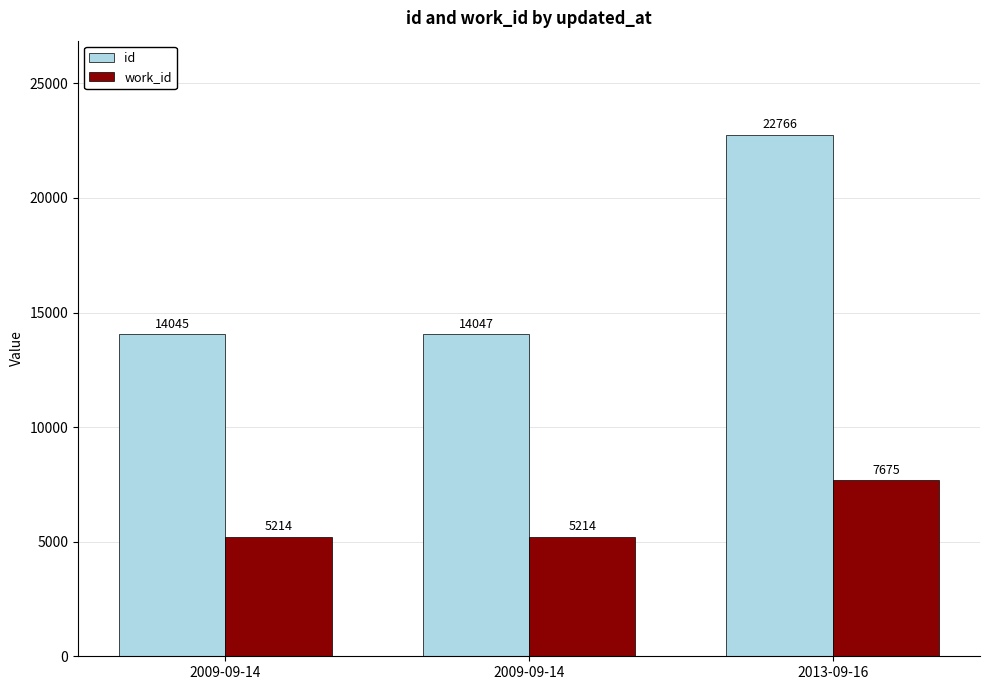

What is the label of the 3rd bar from the left?

2013-09-16